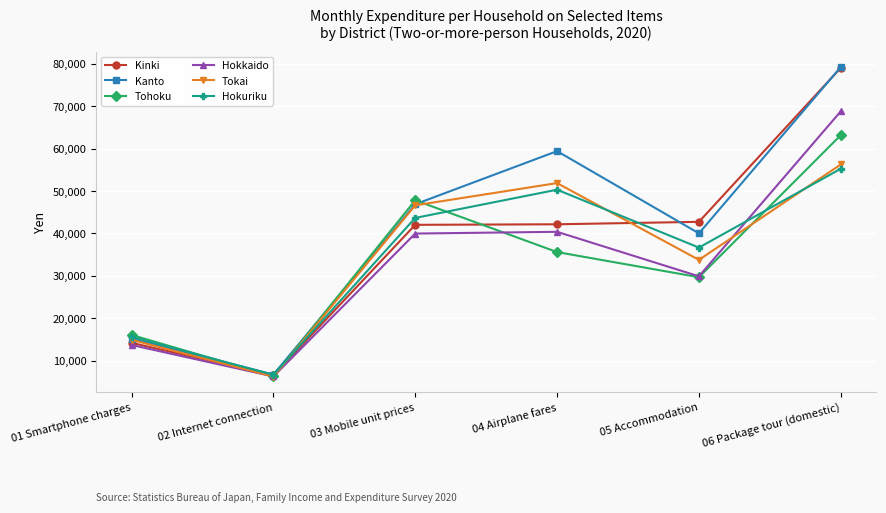

What is the value of the Hokkaido point at the 5th from the left?

29885